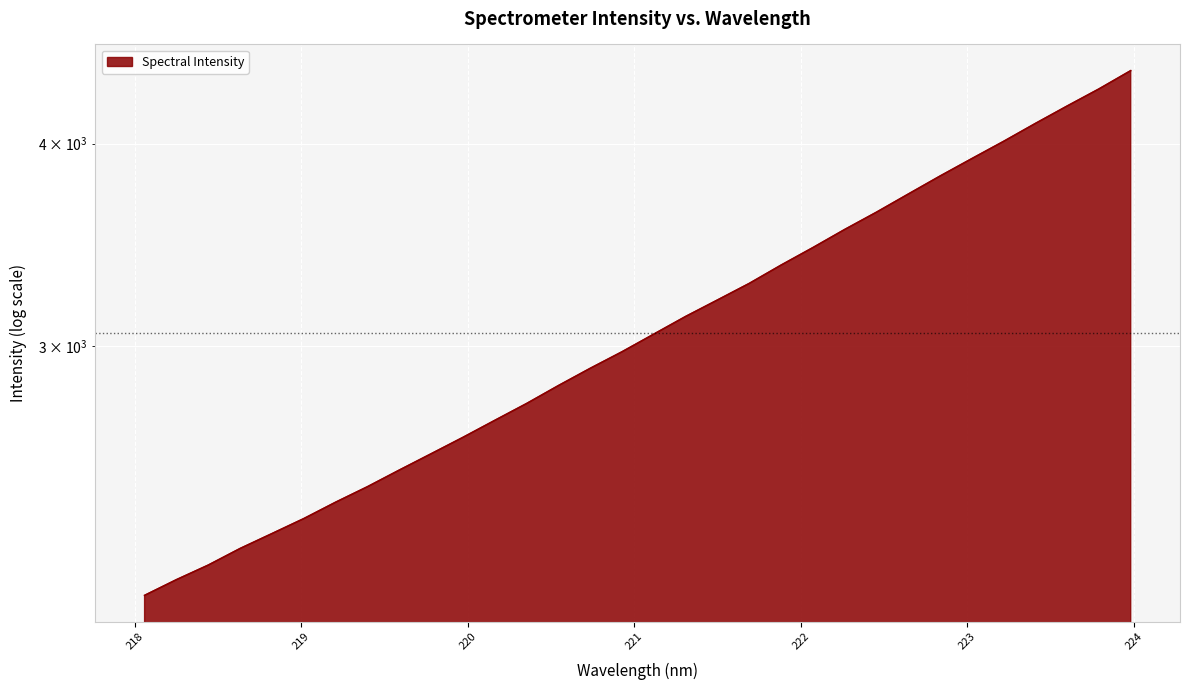

What is the sum of all values?

99343.4